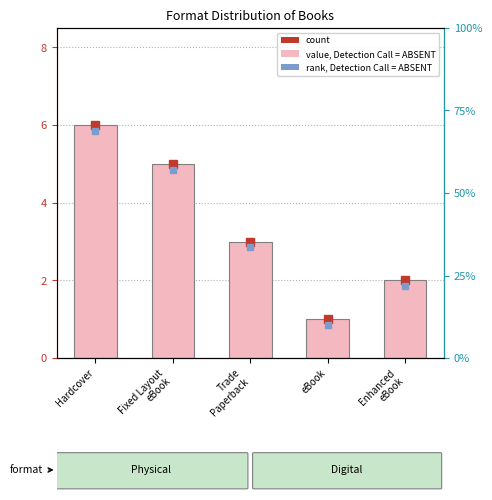

Which has a higher value, Hardcover or Fixed Layout
eBook?

Hardcover